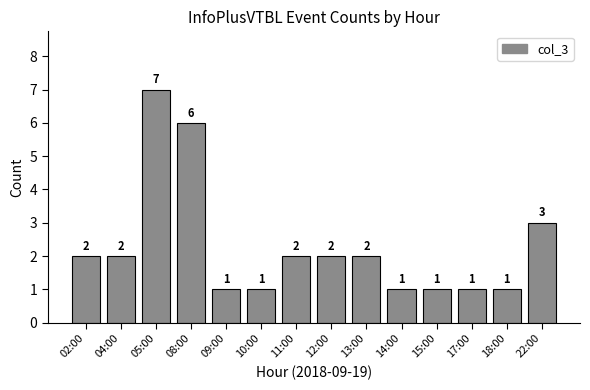

Which has a higher value, 15:00 or 11:00?

11:00